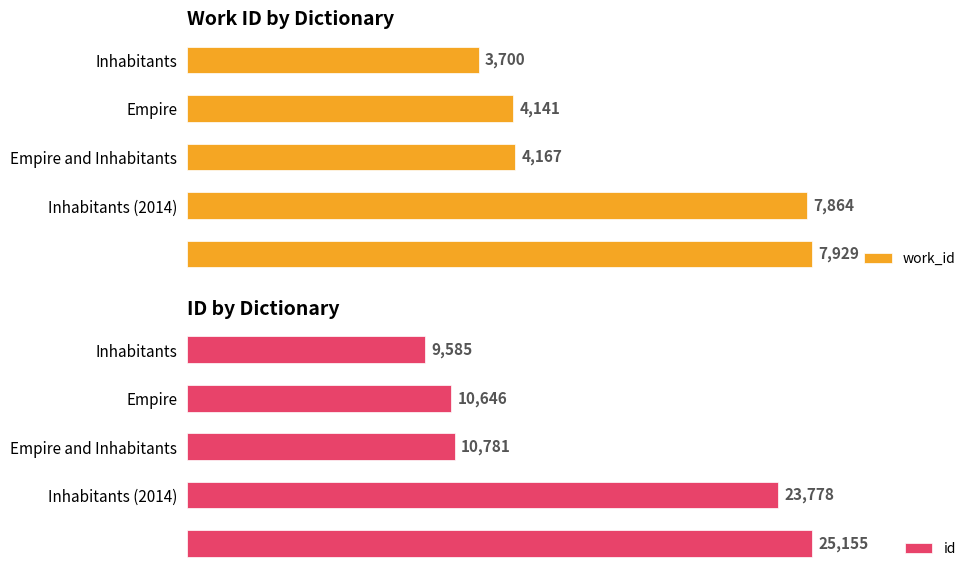

Which category has the lowest value in the id series?

Inhabitants